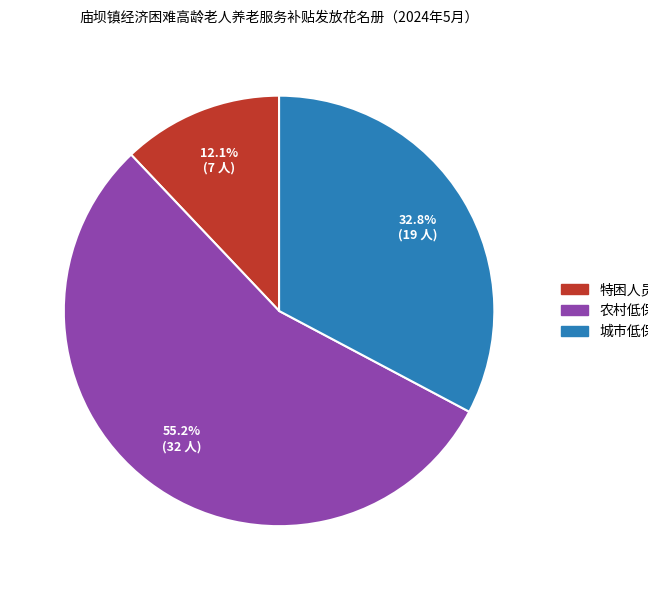

How much of the chart is everything except 城市低保?

67.2%